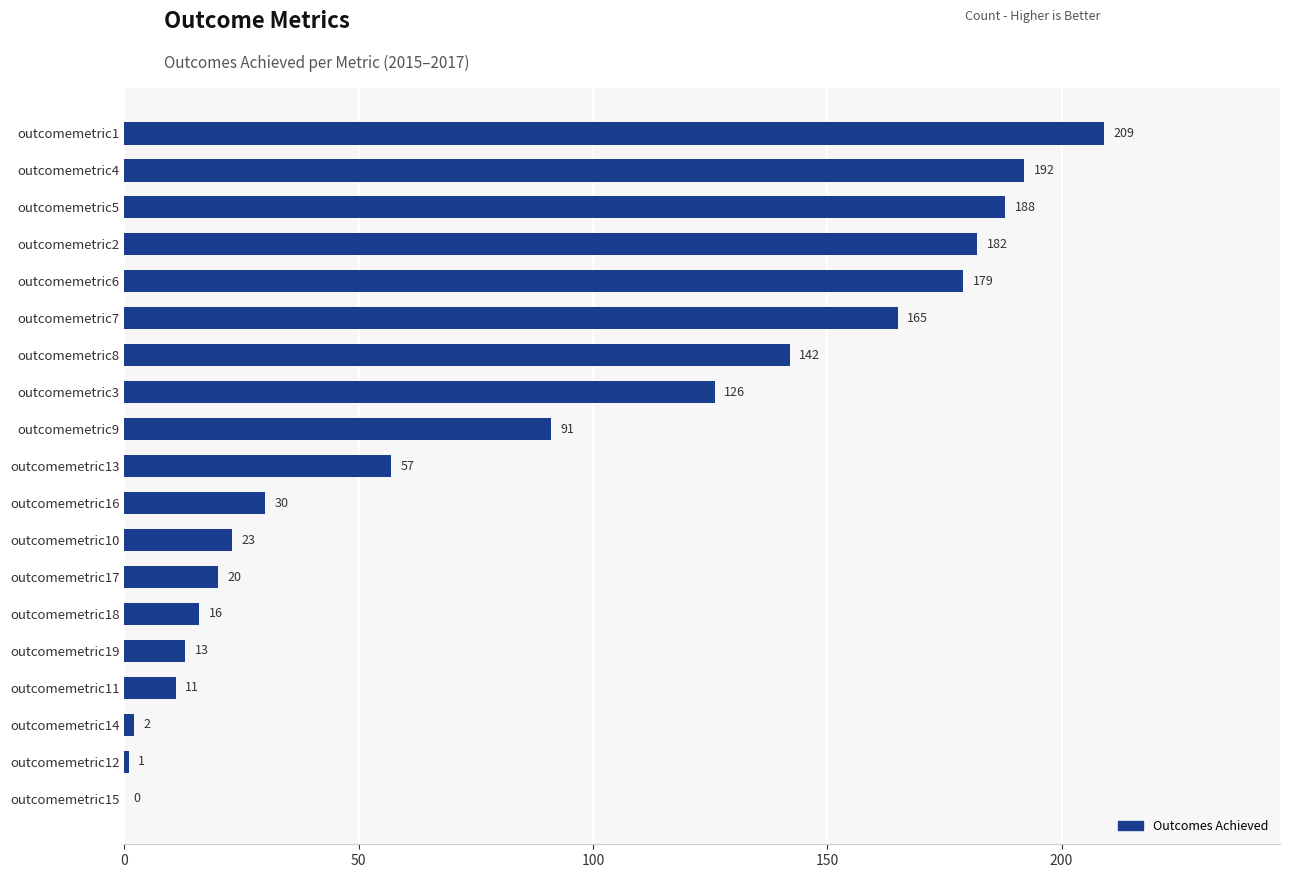

Where is the data nearest to the value 104?

outcomemetric9